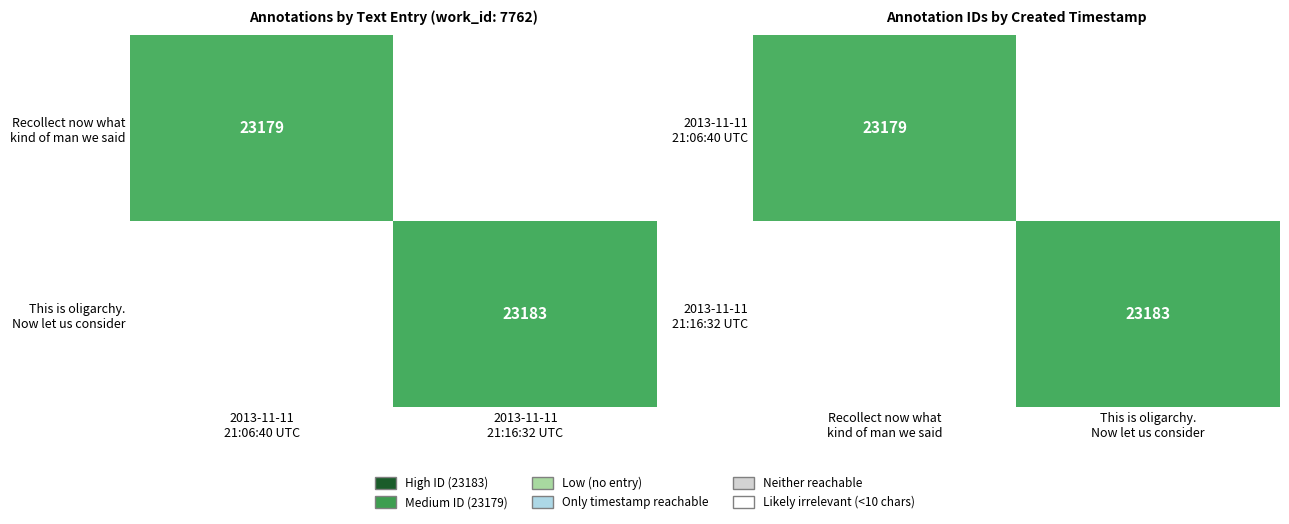

Which has a higher value, Recollect now what kind of man we said or This is oligarchy. Now let us consider?

This is oligarchy. Now let us consider